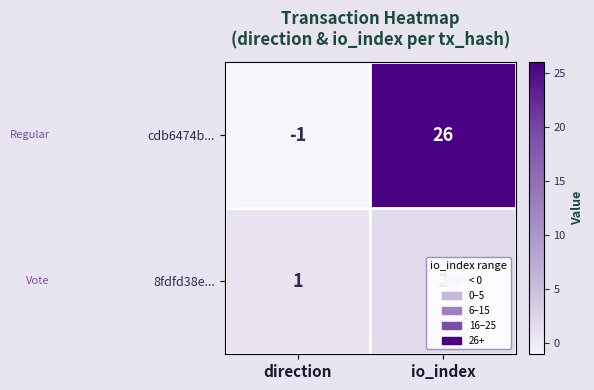

List the series in order of their overall mean, lowest first.

8fdfd38e..., cdb6474b...